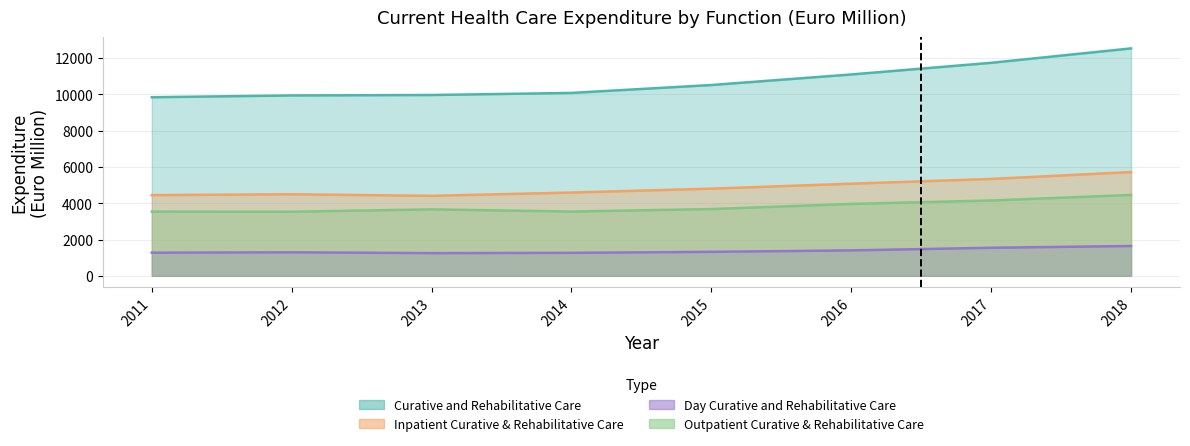

At which category does Outpatient Curative & Rehabilitative Care reach its first local valley?

2012